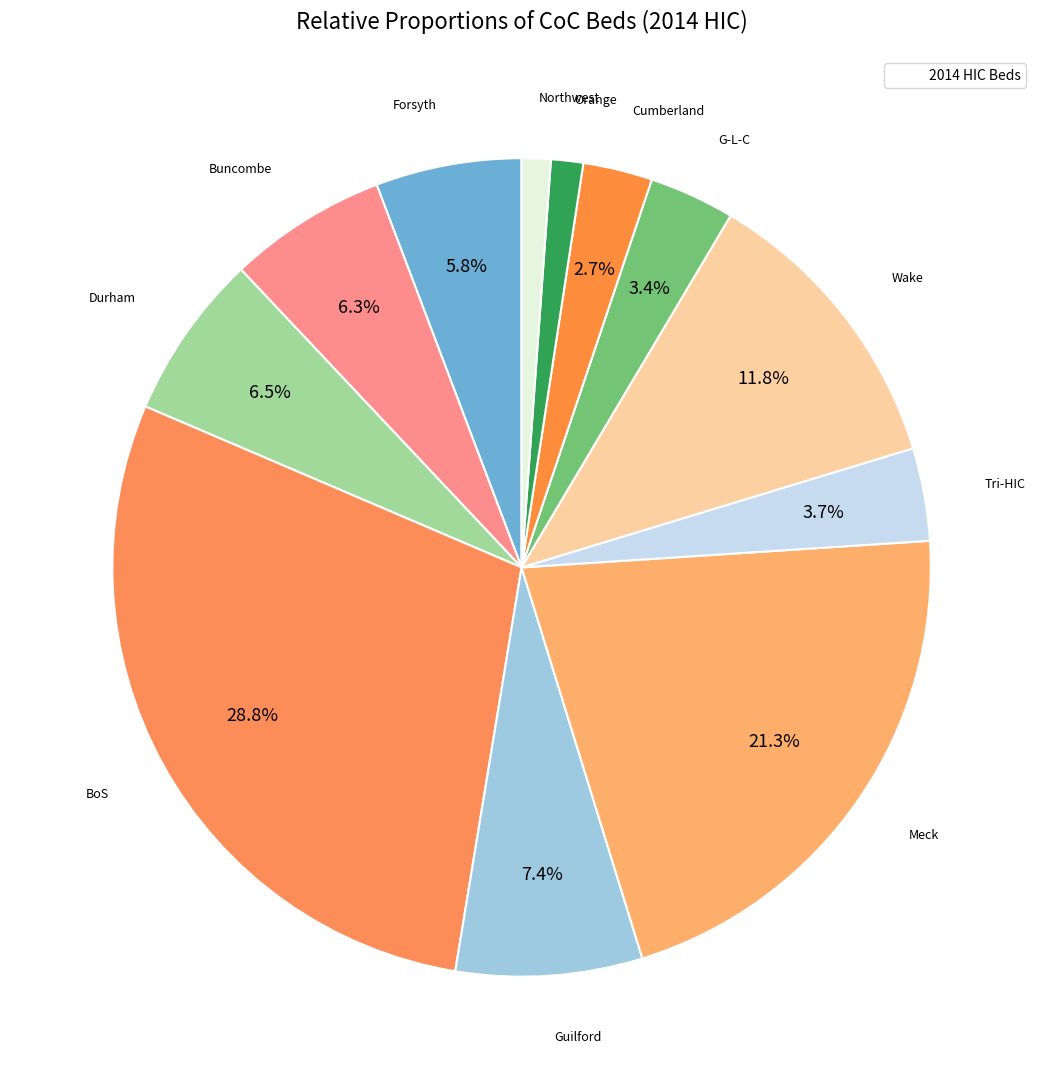

How many segments does this pie chart have?

12